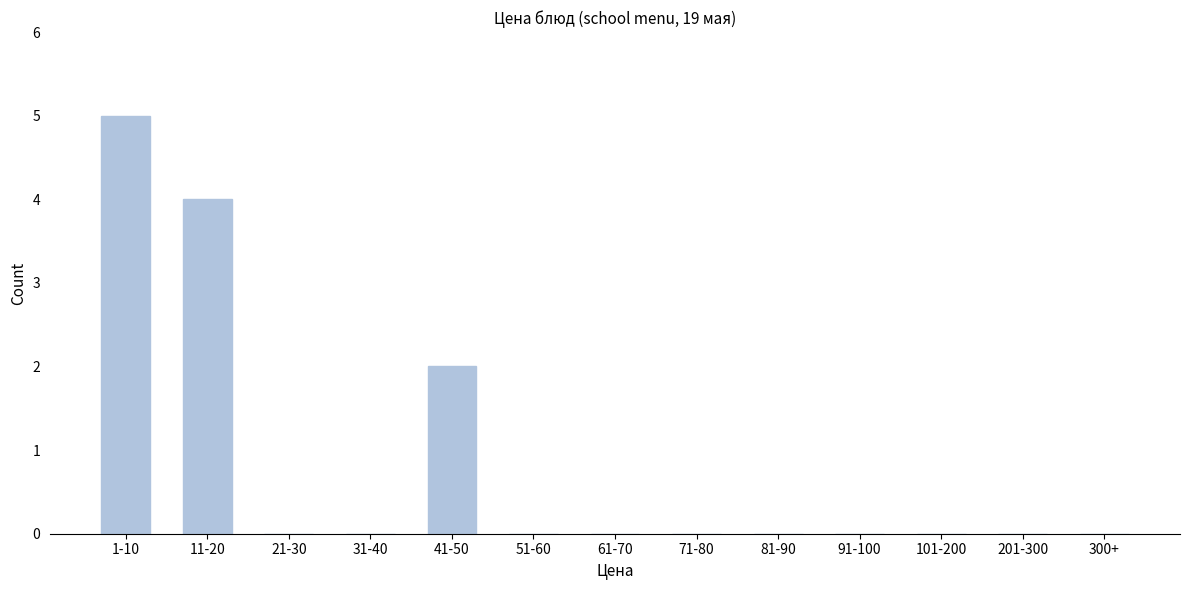

Reading left to right, list all the values displayed in this chart.

1-10=5	11-20=4	21-30=0	31-40=0	41-50=2	51-60=0	61-70=0	71-80=0	81-90=0	91-100=0	101-200=0	201-300=0	300+=0